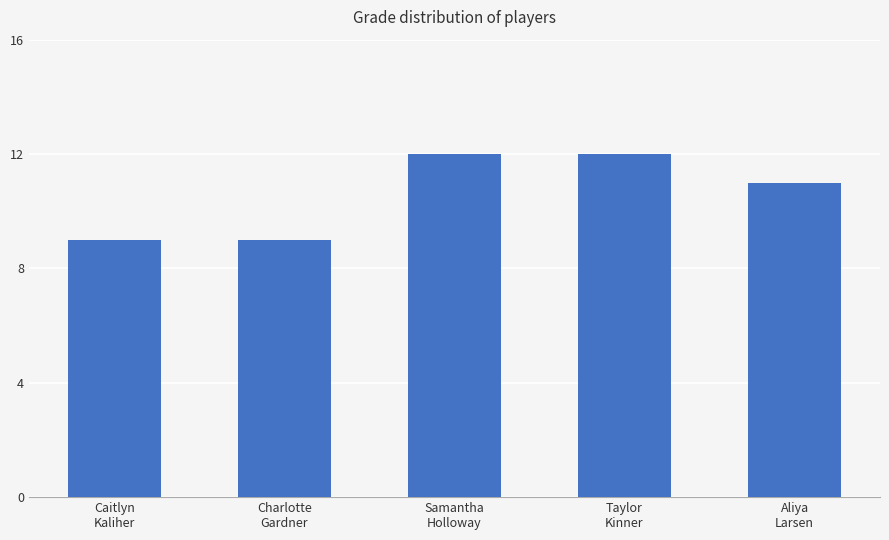

What is the sum of all values?

53